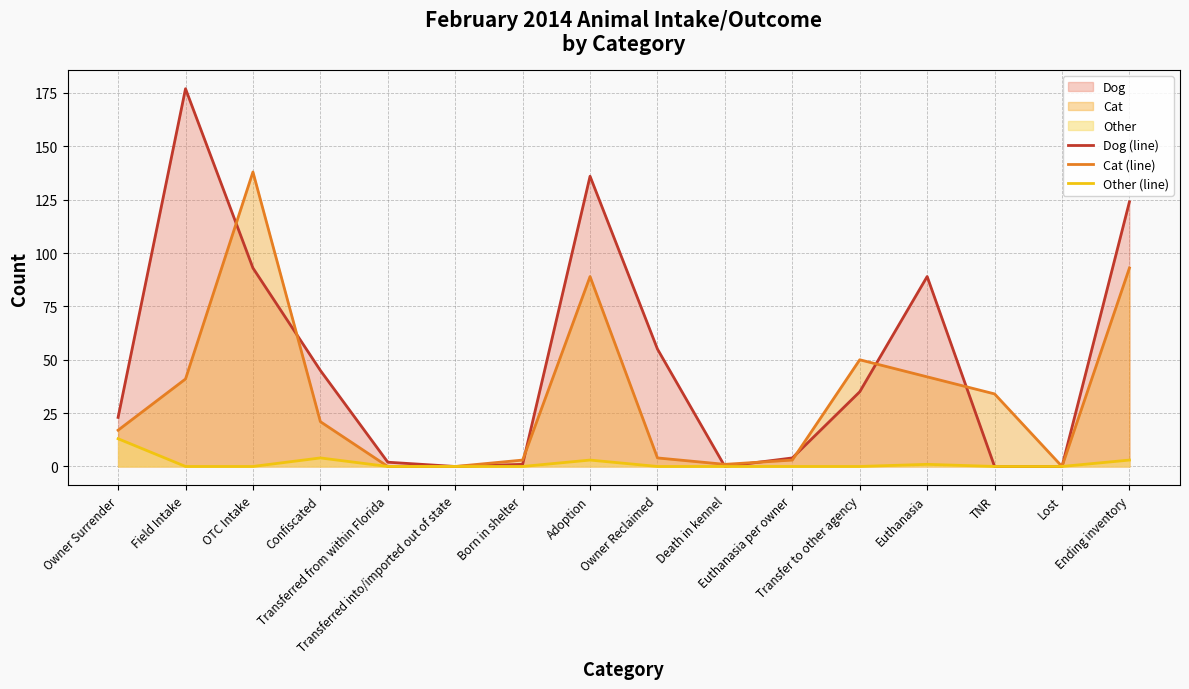

What is the label of the 3rd point from the left?

OTC Intake